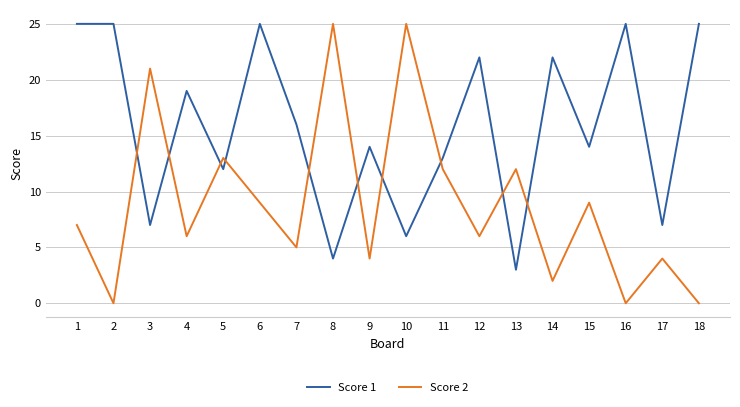

Rank the series at 3 from highest to lowest value.

Score 2, Score 1